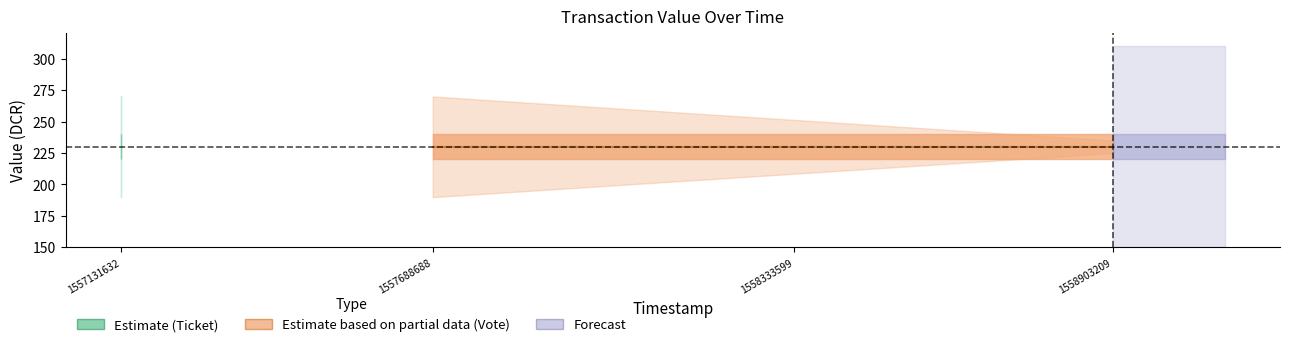

Does the chart display data point markers on the line(s)?

No